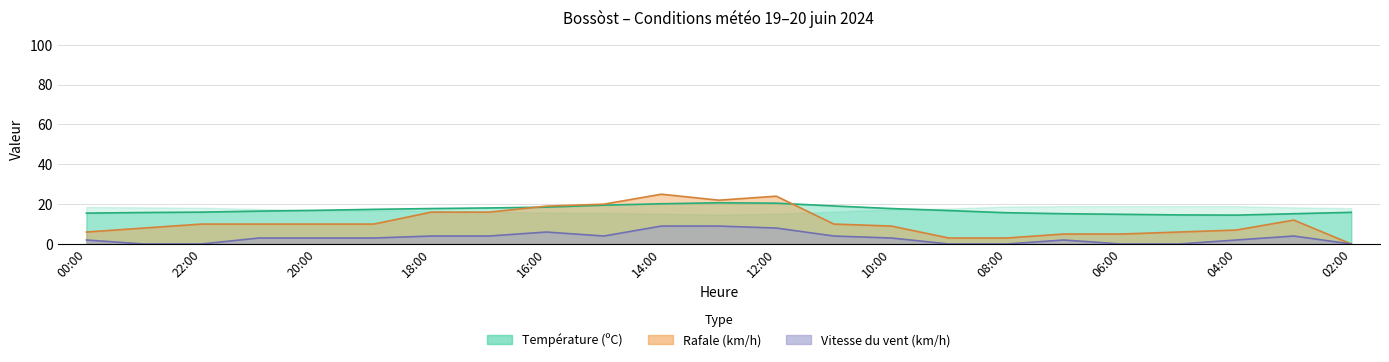

What are all the series names shown in the legend?

Température (ºC), Vitesse du vent (km/h), Rafale (km/h)